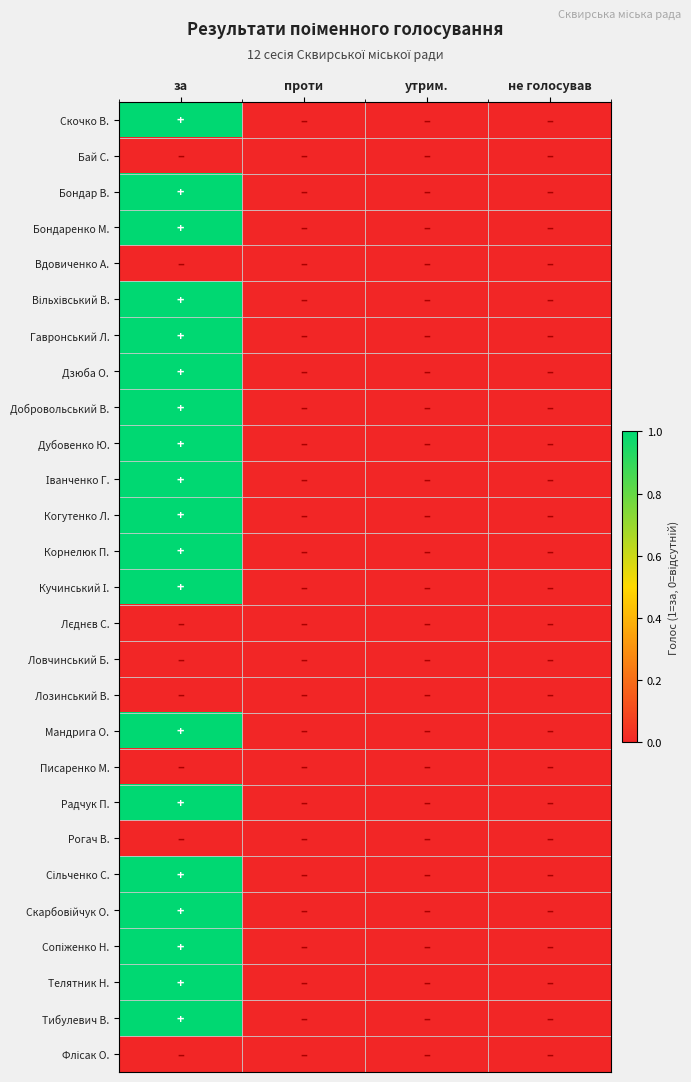

How many categories are shown in the chart?

4